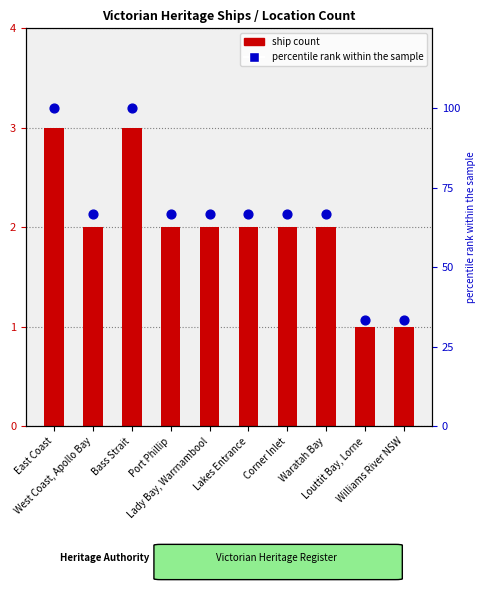

What is the total value across all series at Williams River NSW?

34.3